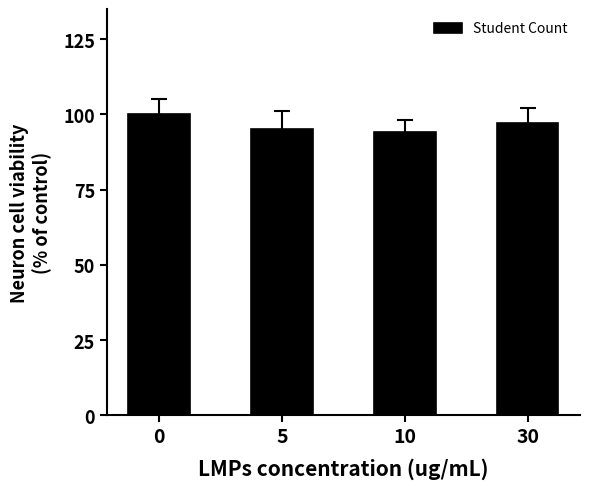

What is the sum of all values?

386